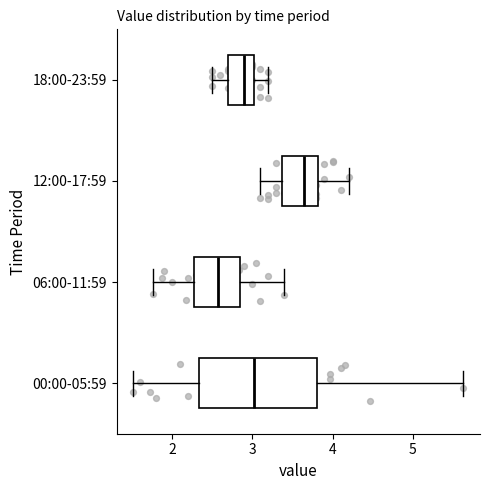

Which box has the furthest to the left median line?

06:00-11:59